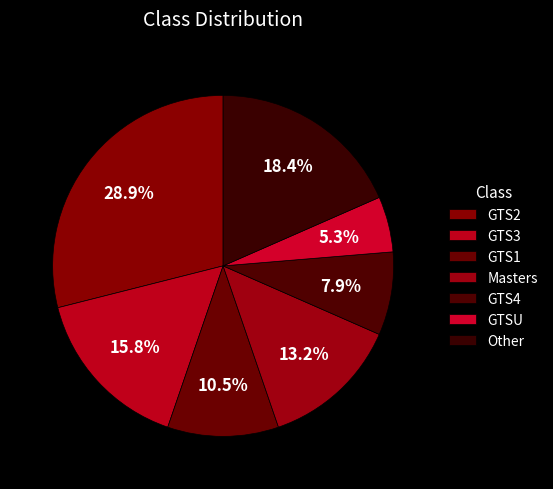

Between Masters and GTS1, which is larger?

Masters